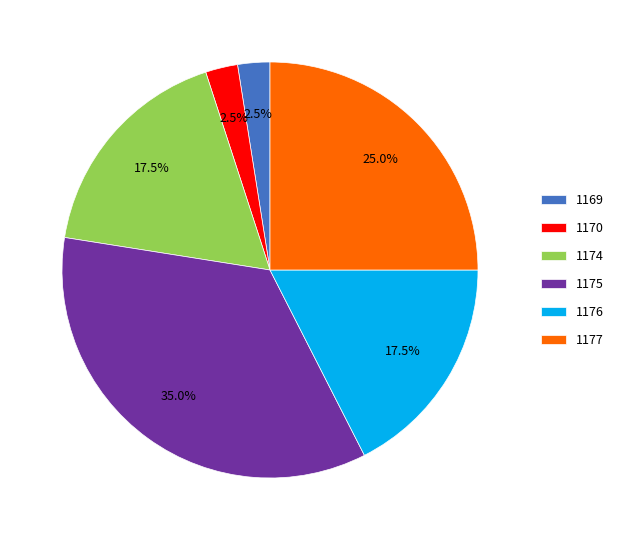

Which slice is the largest?

1175